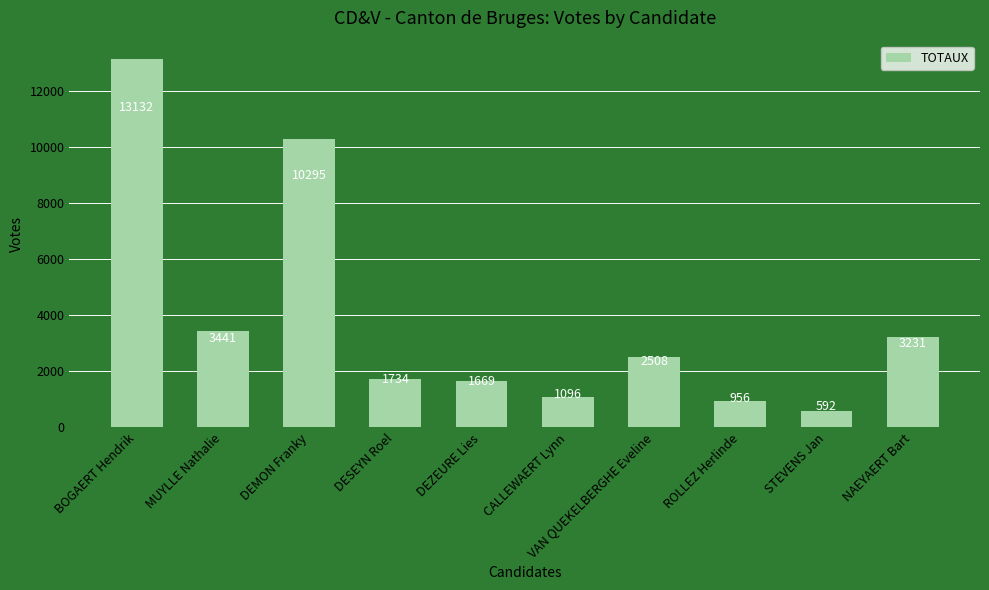

Reading left to right, what are all the values shown in this chart?

BOGAERT Hendrik=13132	MUYLLE Nathalie=3441	DEMON Franky=10295	DESEYN Roel=1734	DEZEURE Lies=1669	CALLEWAERT Lynn=1096	VAN QUEKELBERGHE Eveline=2508	ROLLEZ Herlinde=956	STEVENS Jan=592	NAEYAERT Bart=3231